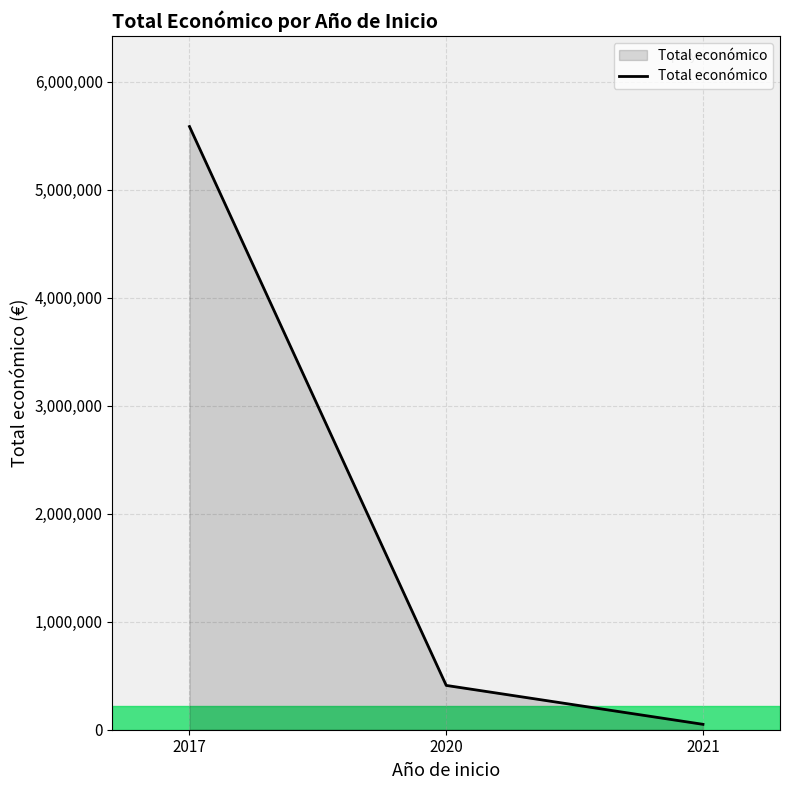

The value at 2020 is 410154. True or false?

True